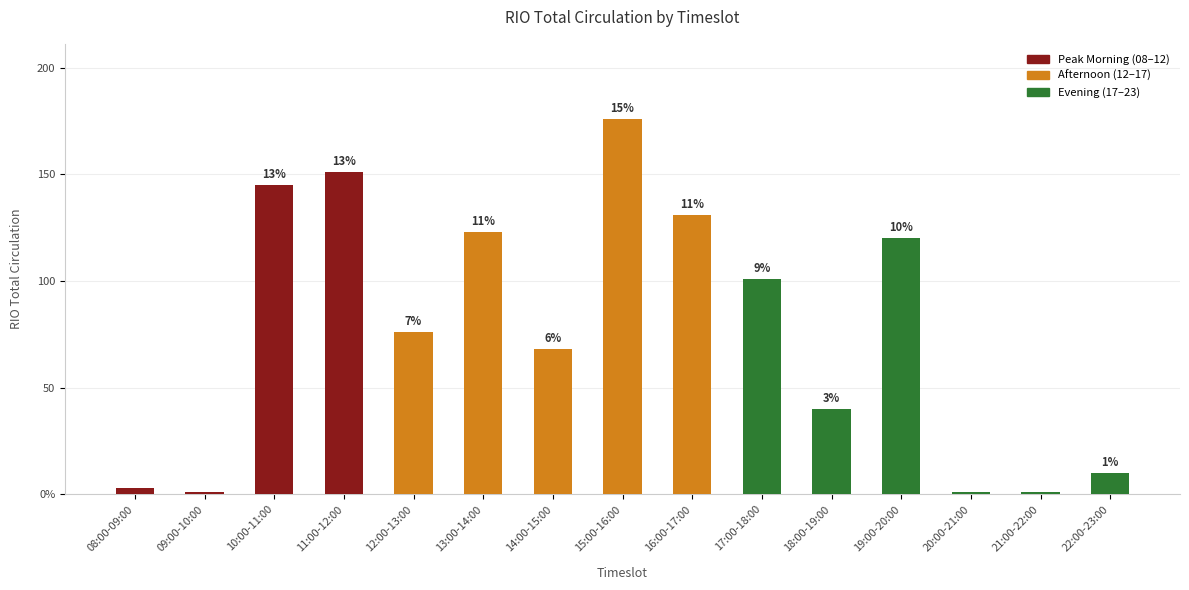

What is the sum of the values at 15:00-16:00 and 20:00-21:00?

177